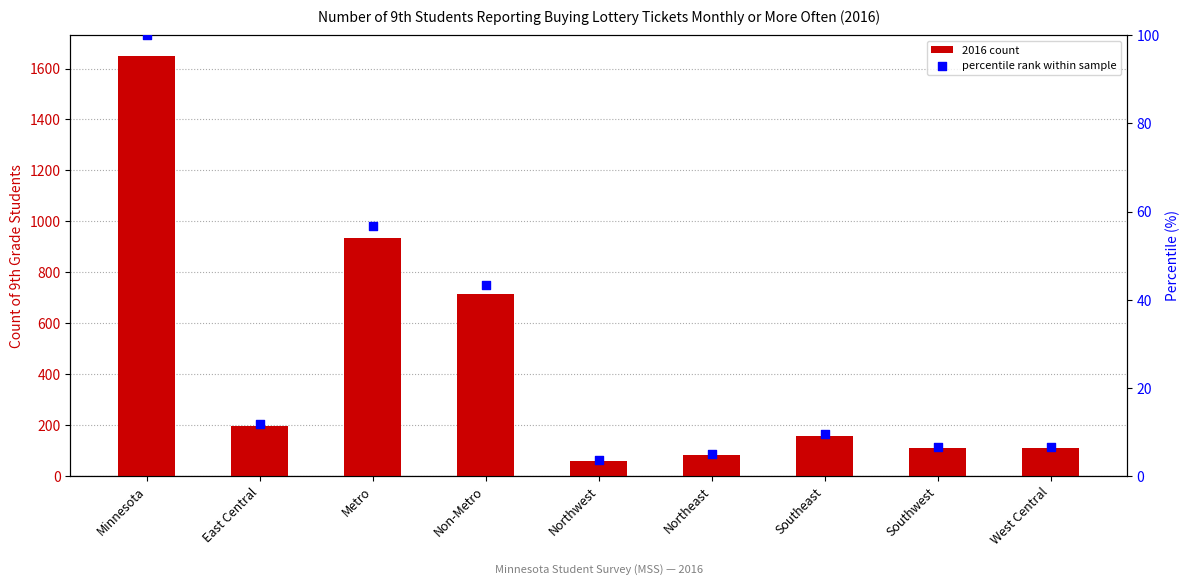

At which category is the sum across all series the highest?

Minnesota